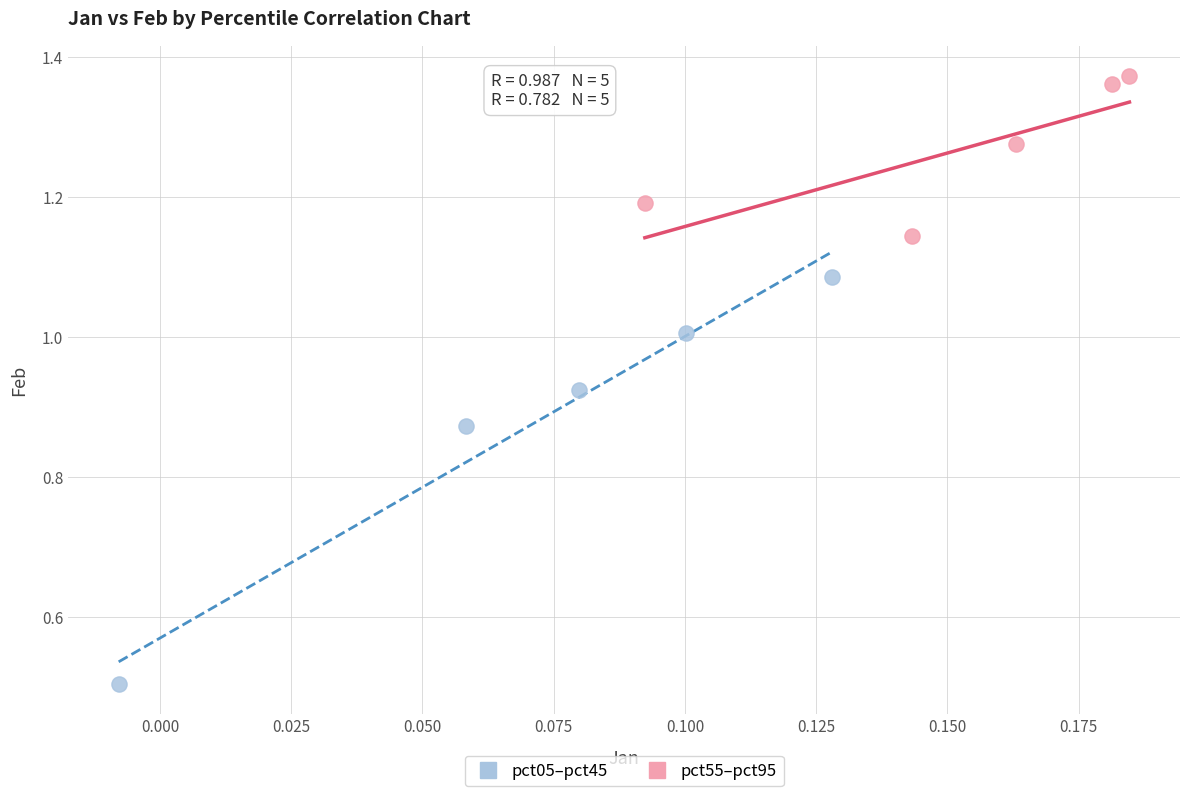

Which series reaches the minimum Y coordinate?

pct05–pct45